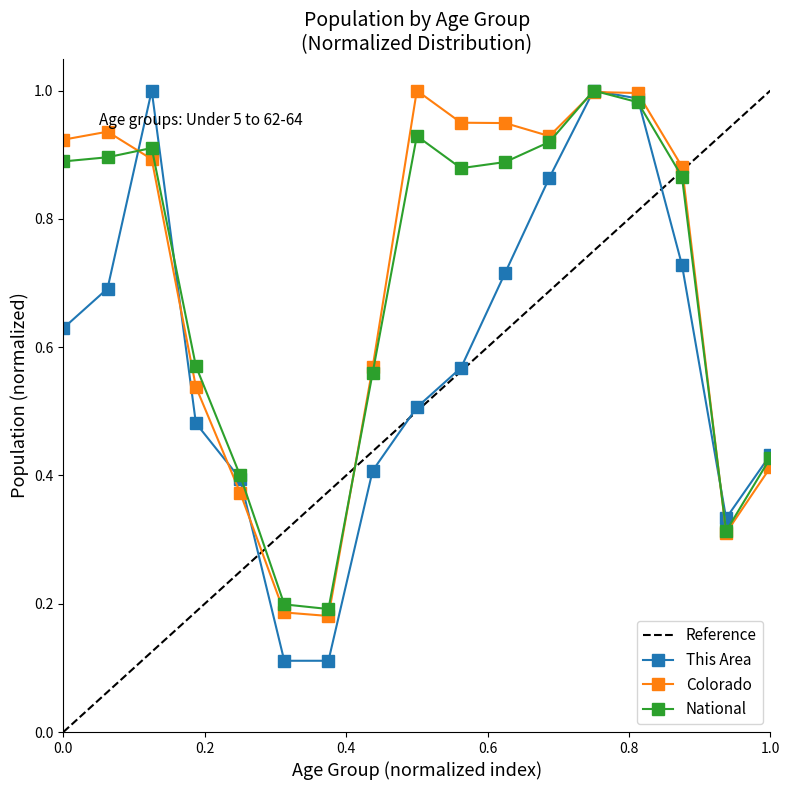

Which has a higher value, 60-61 or 21?

60-61